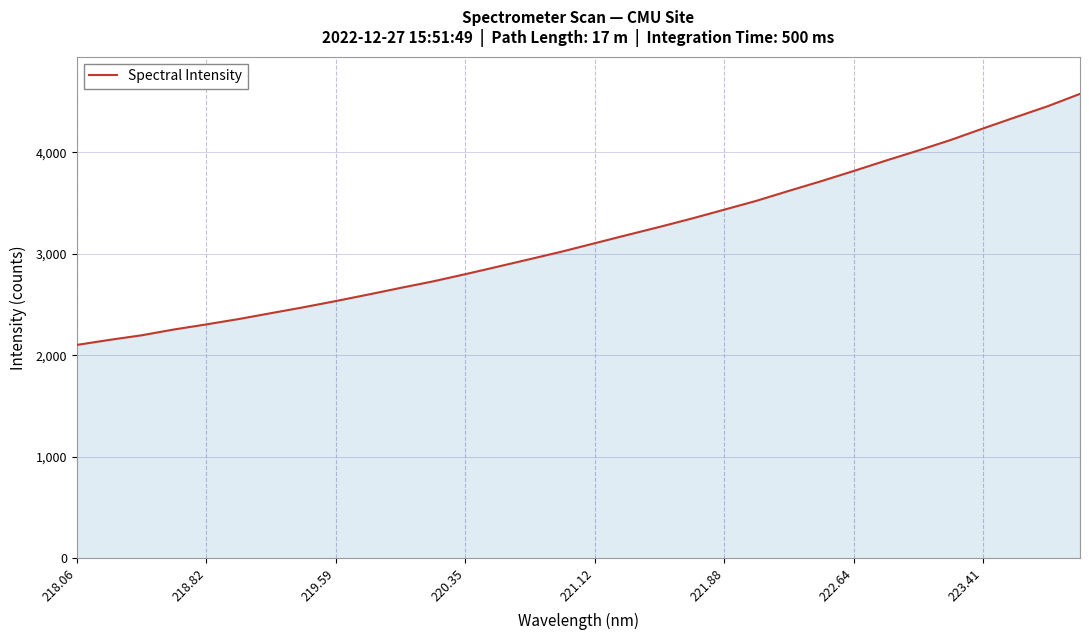

What is the greatest value displayed?

4577.3